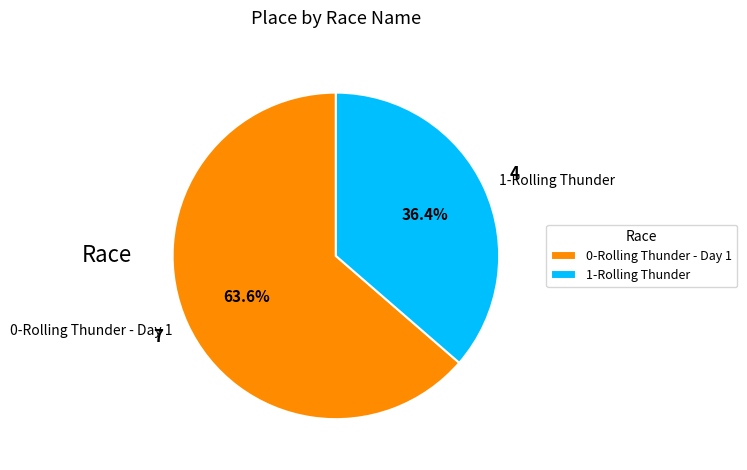

What is the total percentage of 0-Rolling Thunder - Day 1 and 1-Rolling Thunder?

100.0%